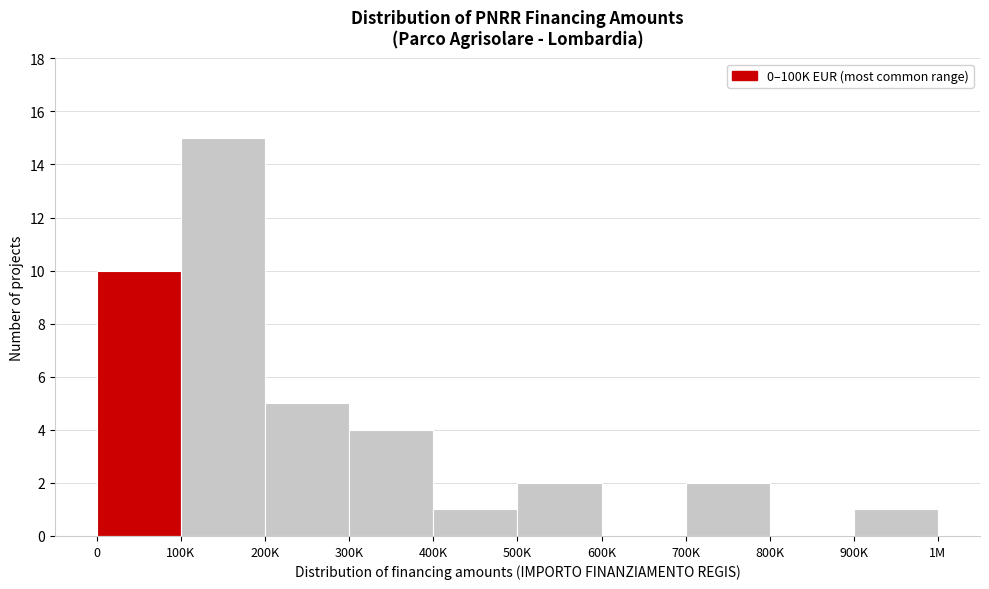

Reading right to left, transcribe all the data shown in this chart.

900K=1	800K=0	700K=2	600K=0	500K=2	400K=1	300K=4	200K=5	100K=15	0=10